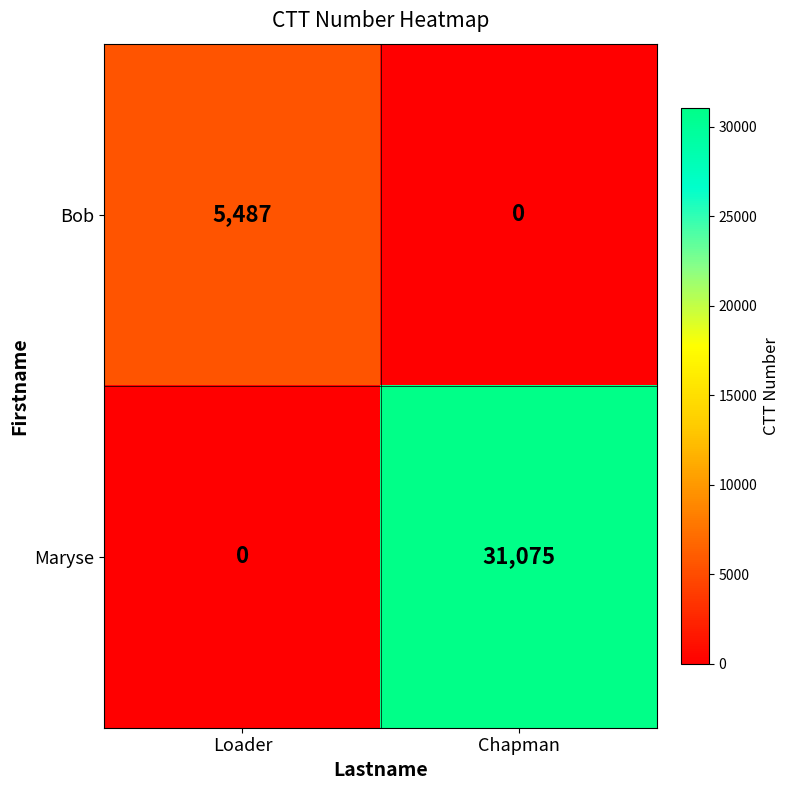

What is the greatest value displayed?

31075